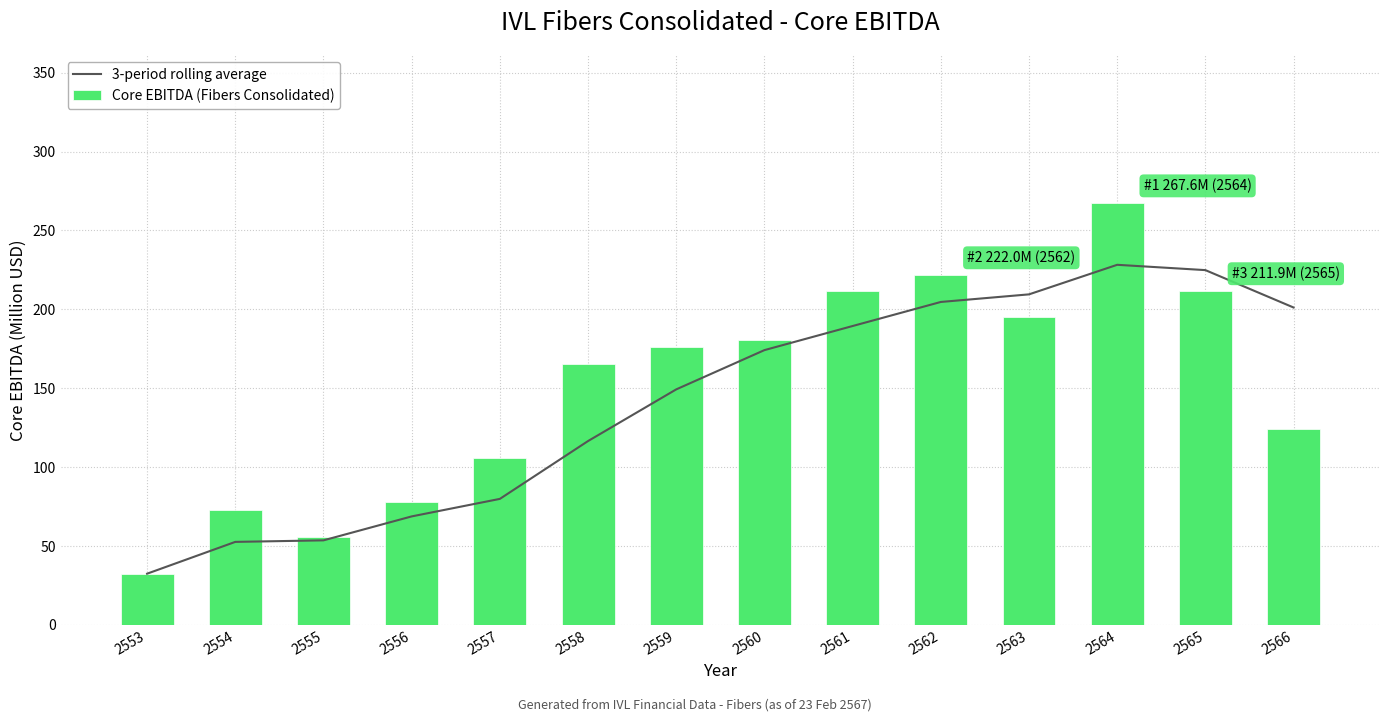

Which label corresponds to the smallest value in the chart?

2553